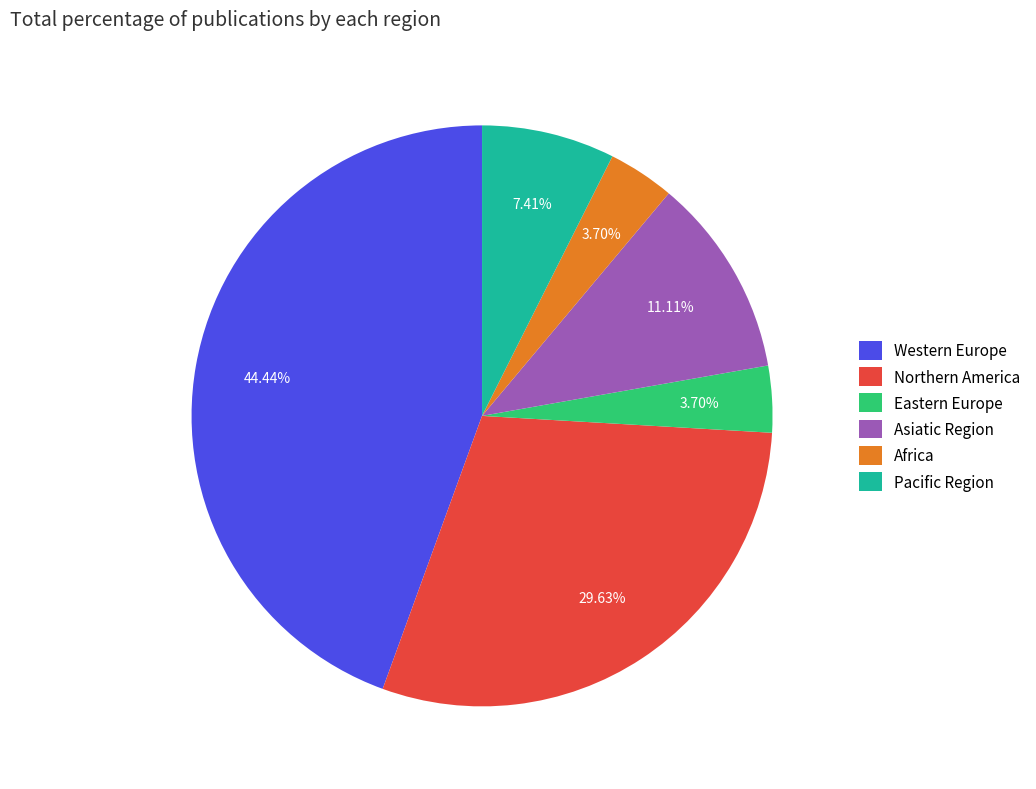

Does any single category account for the majority?

No